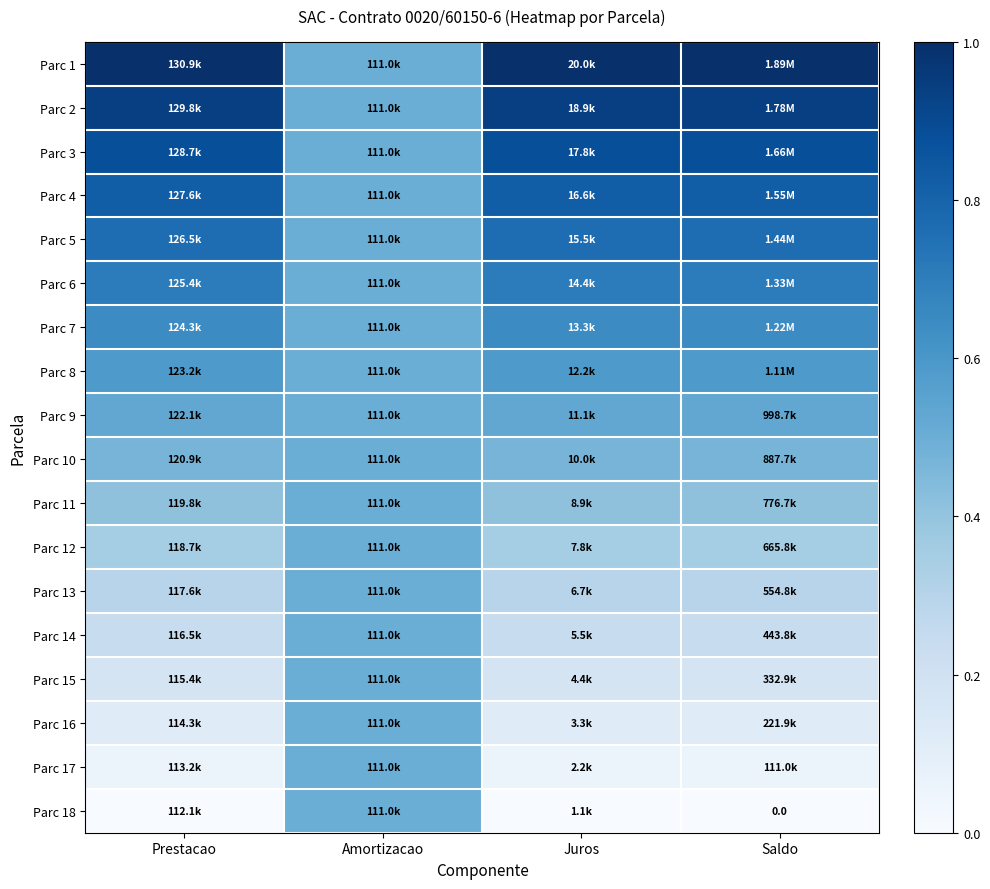

The value of Parc 16 at Saldo is 0.1. True or false?

False